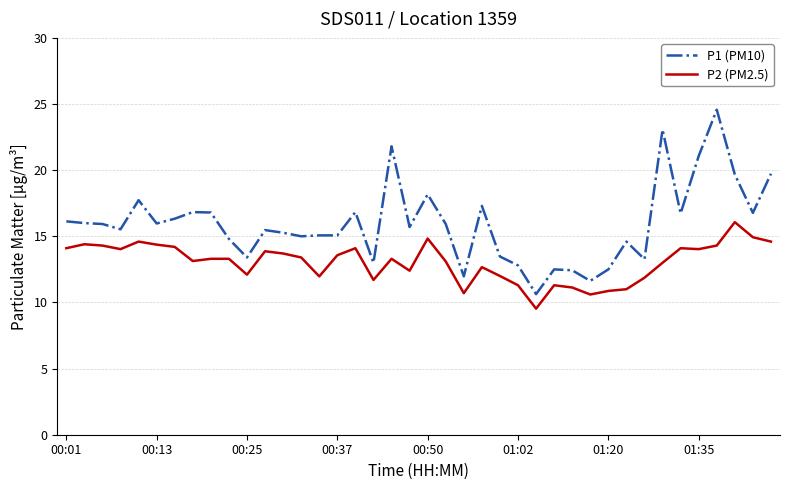

What is the difference between the maximum and minimum values in the P2 (PM2.5) series?

6.5